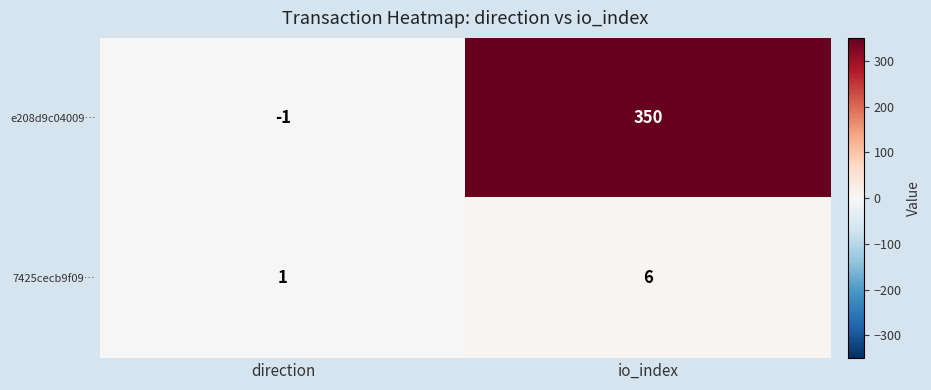

What is the highest value of the e208d9c04009… series?

350